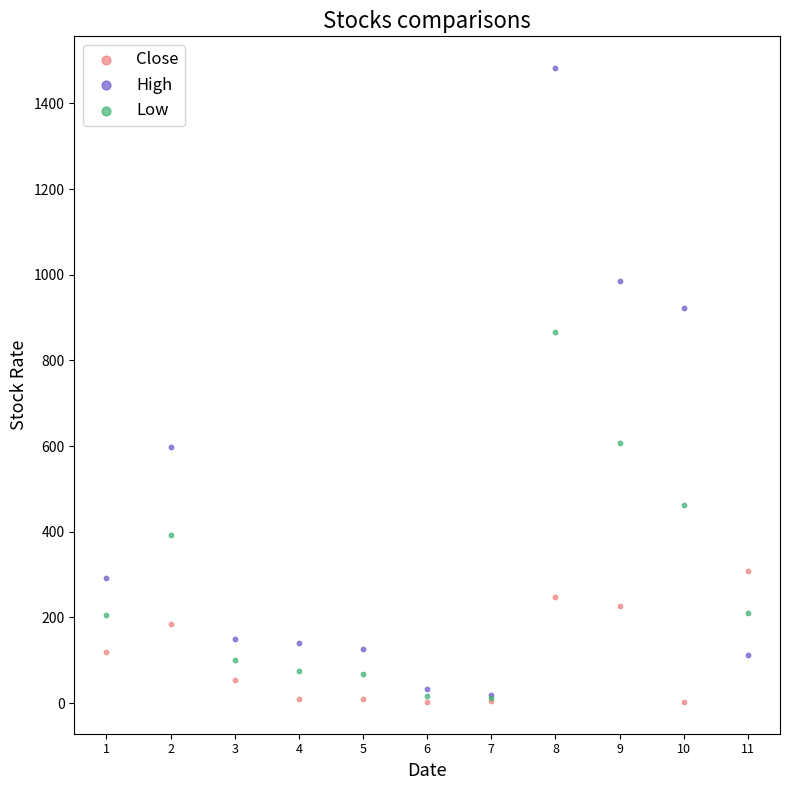

In the Low series, what Y value is closest to 438?

462.5